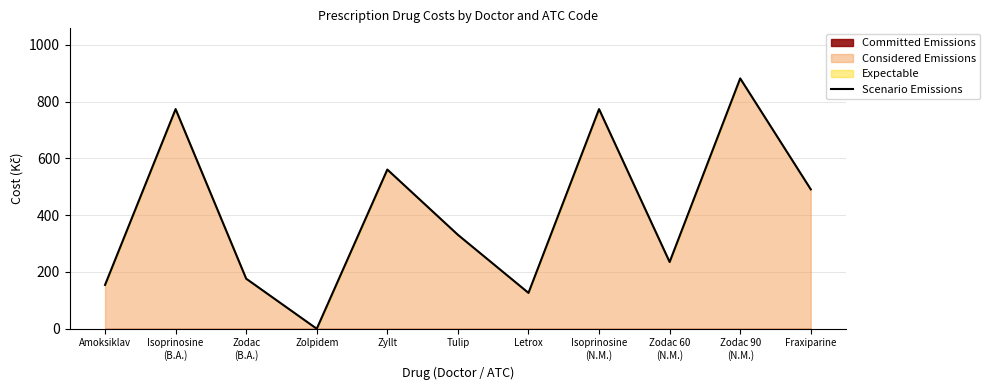

The chart shows a value of 370.8 at Zodac 60
(N.M.). True or false?

False